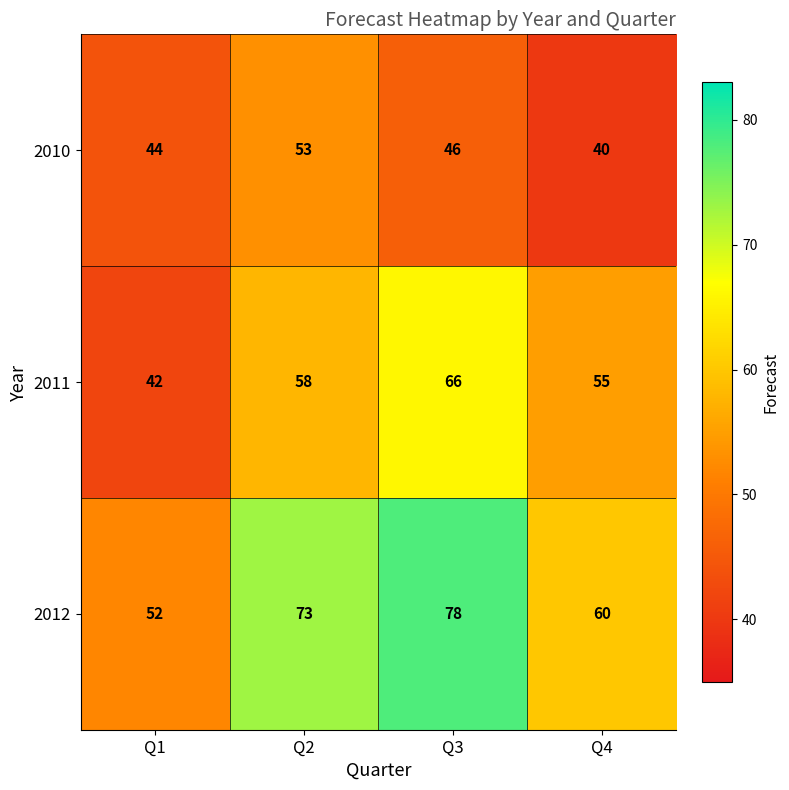

What is the spread (max minus min) of values at Q2?

20